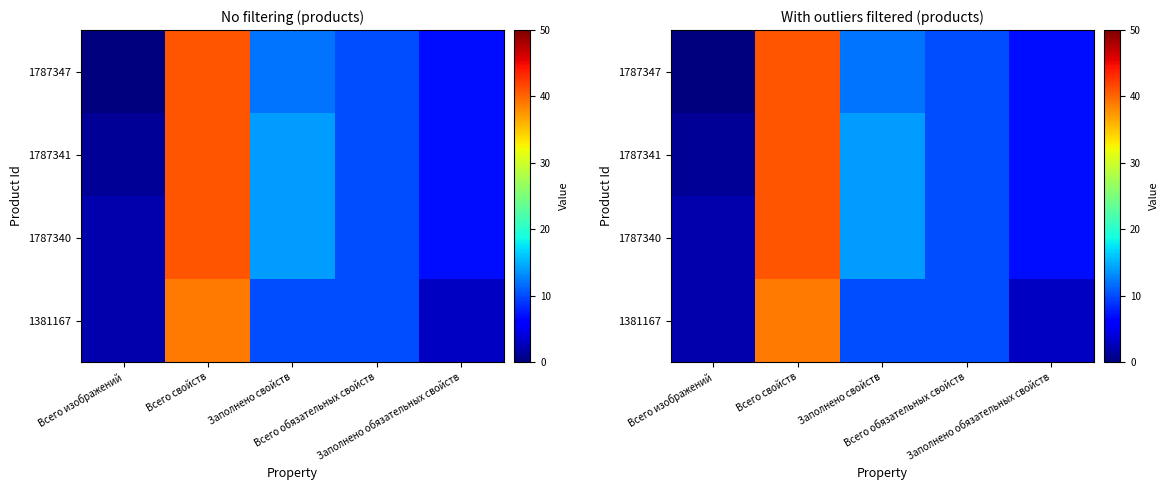

What is the sum of the 1787340 values at Всего свойств and Всего обязательных свойств?

51